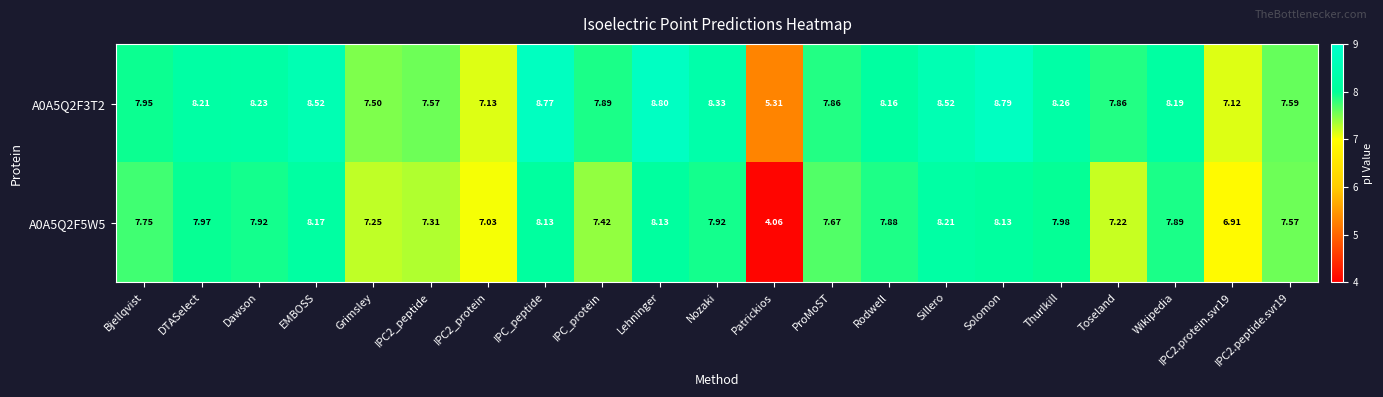

Which category has the highest value across all series?

Lehninger